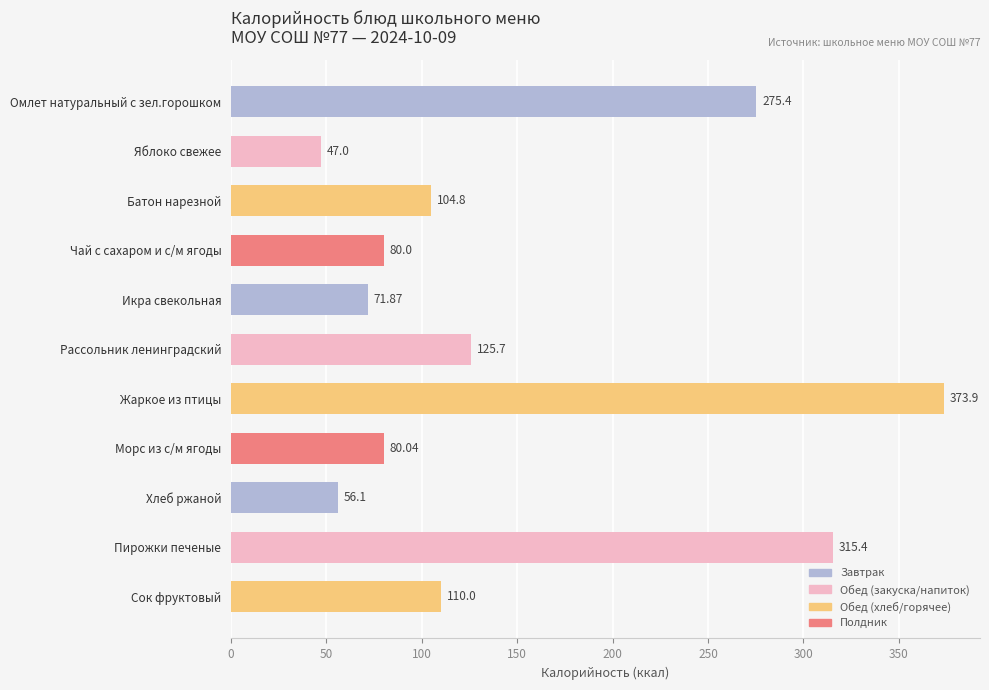

Is it true that the value at 100 is 104.8?

True